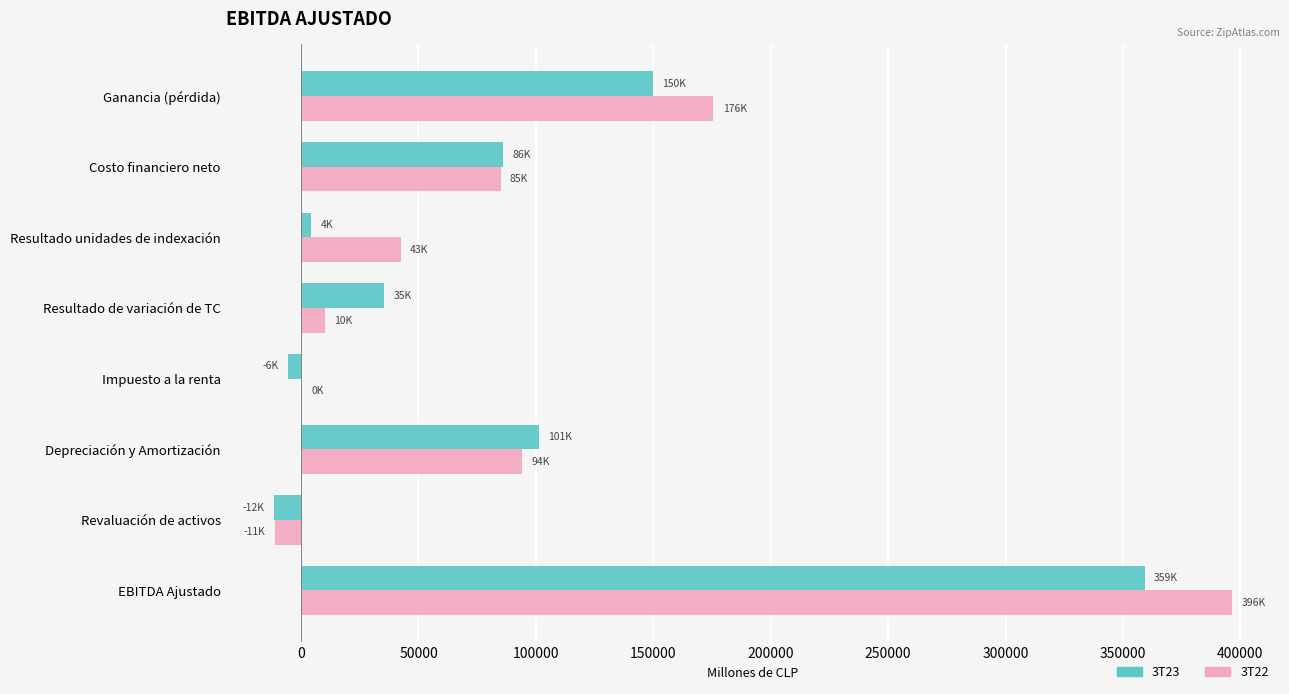

At which category is the sum across all series the highest?

EBITDA Ajustado